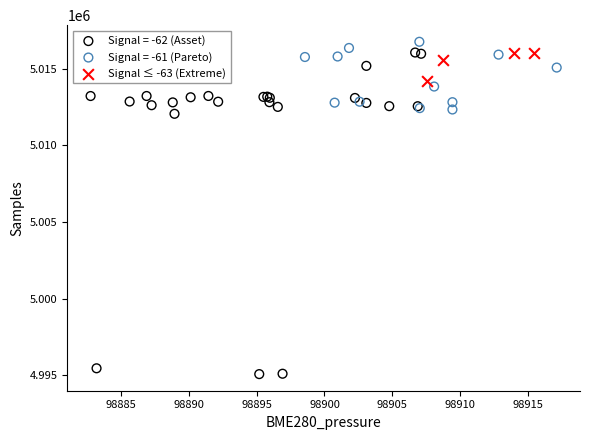

Which series reaches the minimum Y coordinate?

Signal = -62 (Asset)